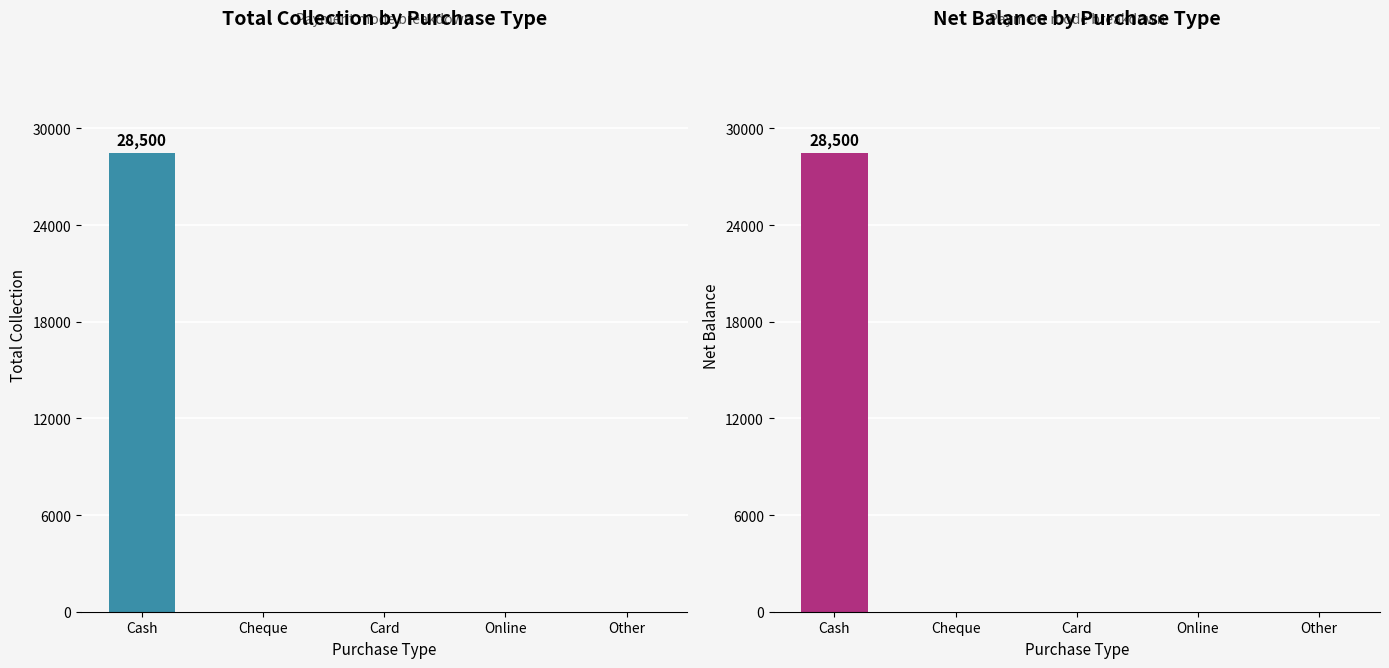

Are the bars grouped side by side (vs. stacked)?

Yes